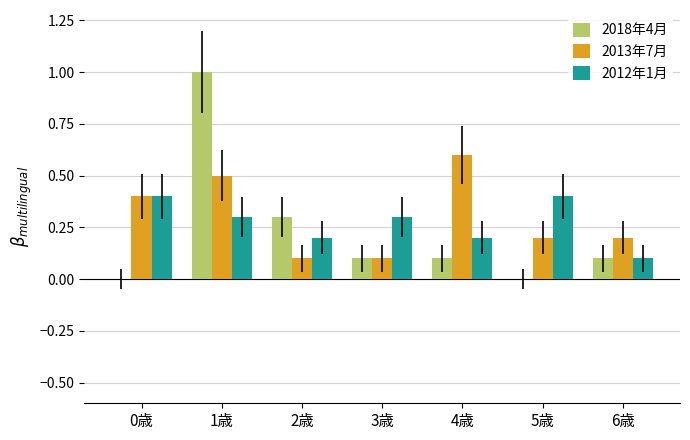

The value of 2013年7月 at 6歳 is 0.2. True or false?

True